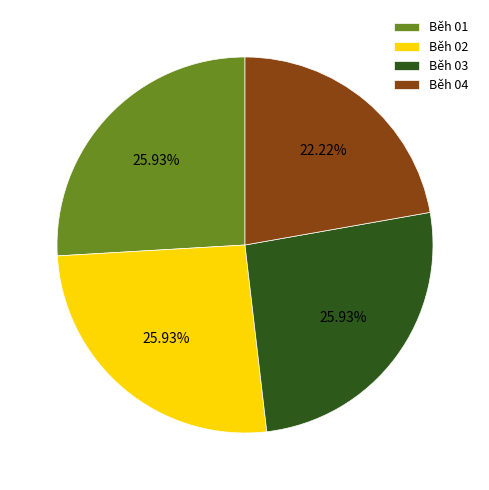

What percentage do Běh 01 and Běh 04 together represent?

48.1%